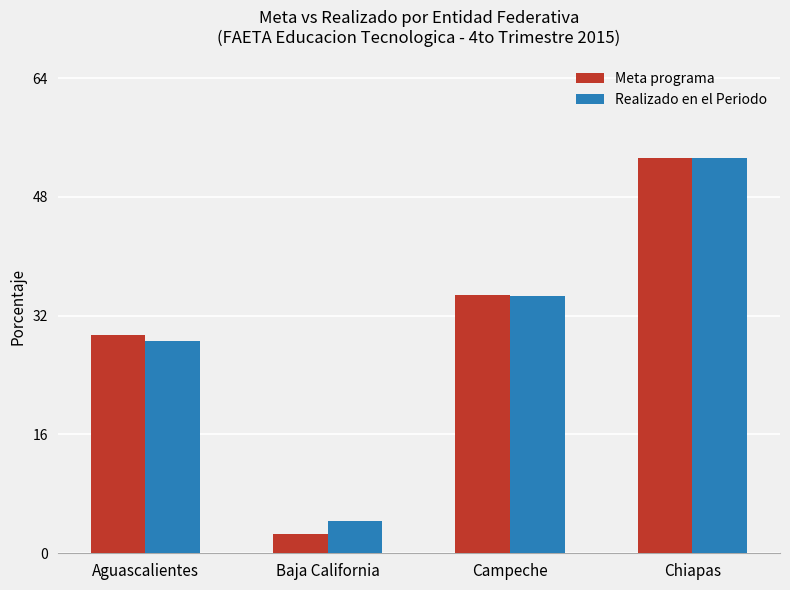

How many data points does each series have?

4